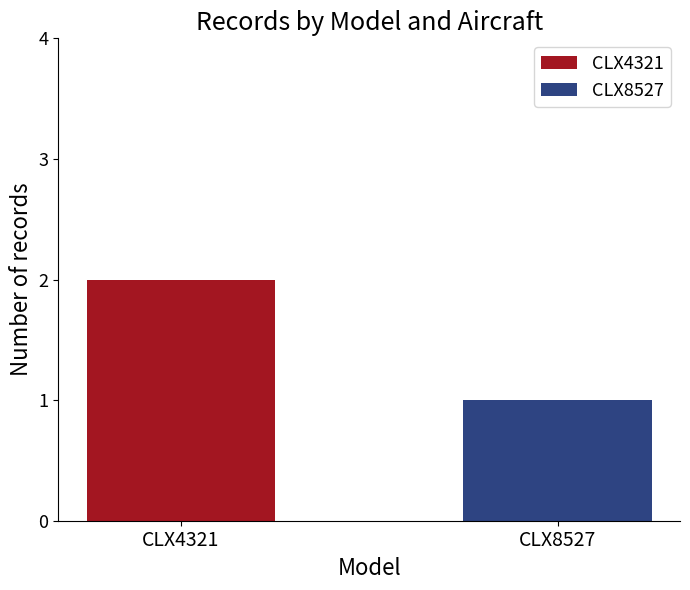

What are all the series names shown in the legend?

CLX4321, CLX8527